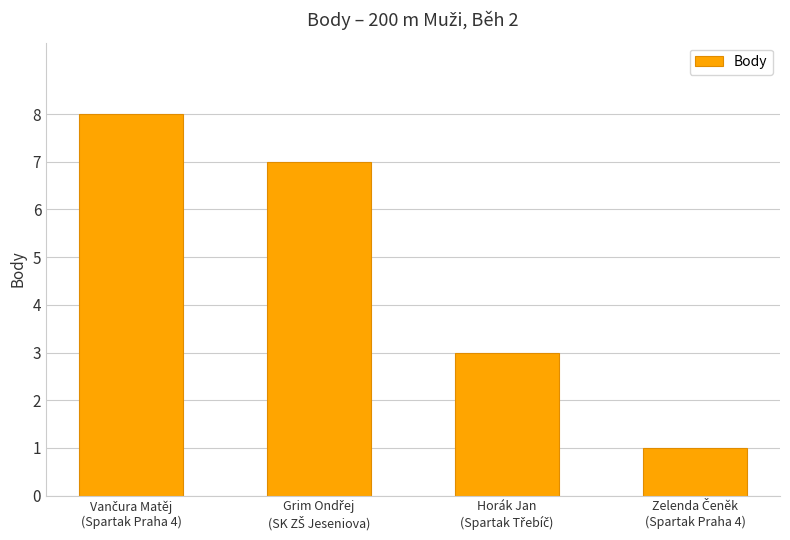

What is the maximum value shown in the chart?

8